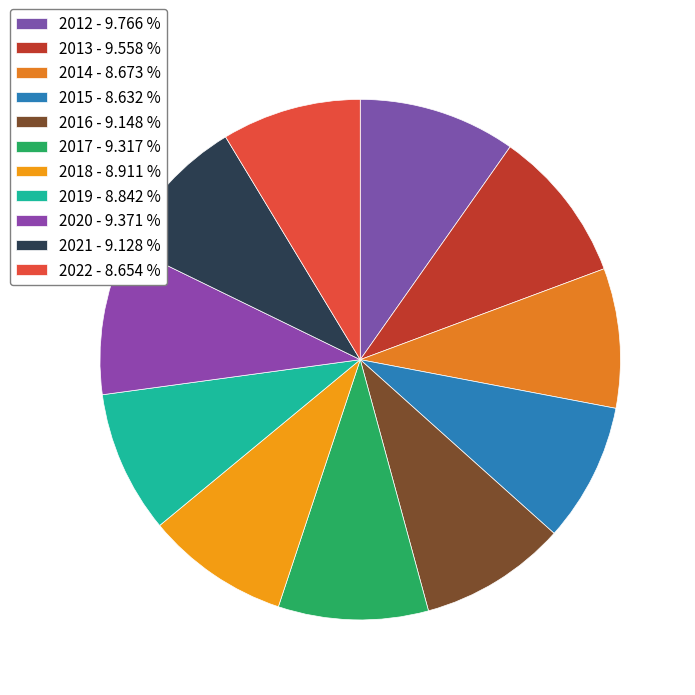

Count the number of slices in the pie.

11